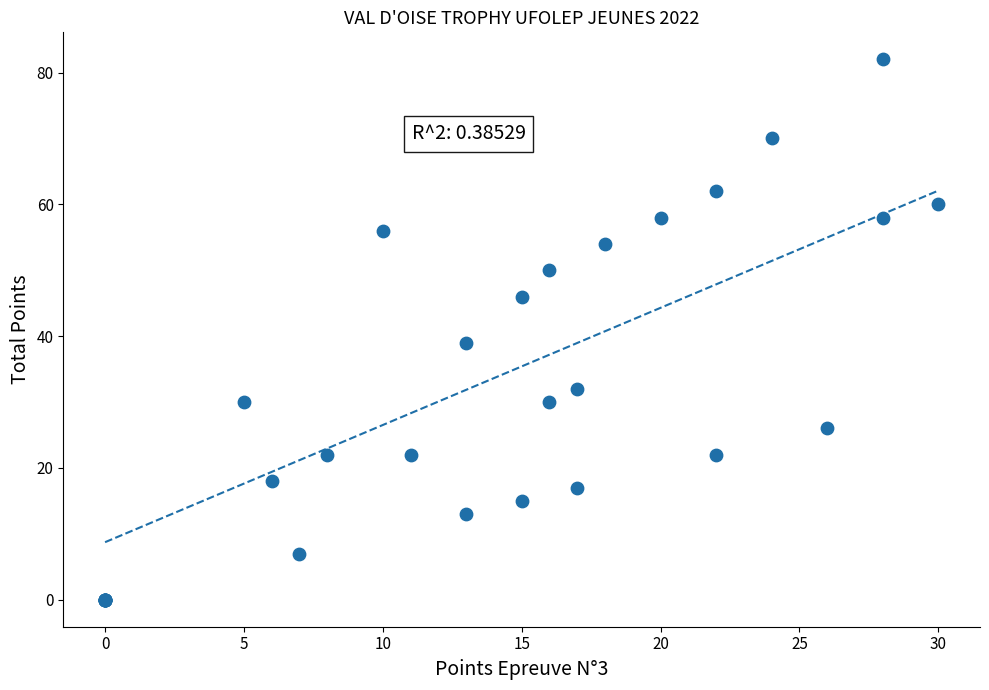

What Y value in the scatter plot is closest to 41?

39